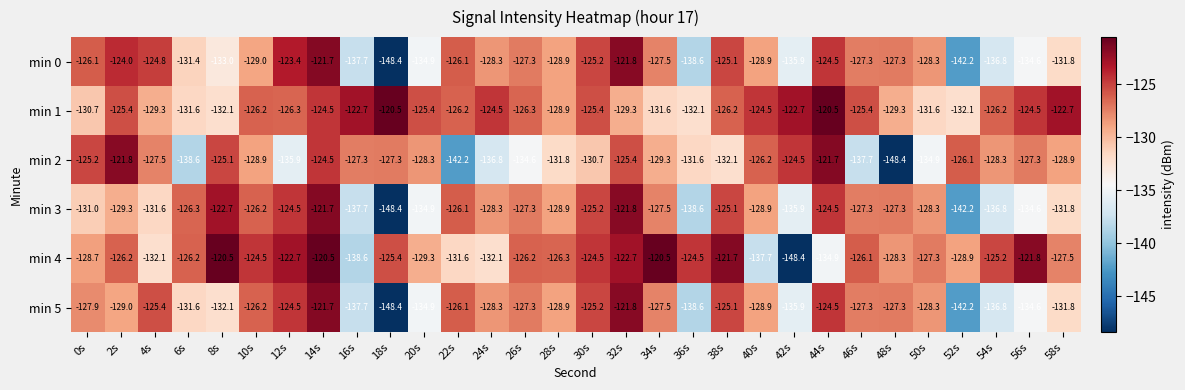

Between 22s and 30s, which series saw the biggest shift?

min 2